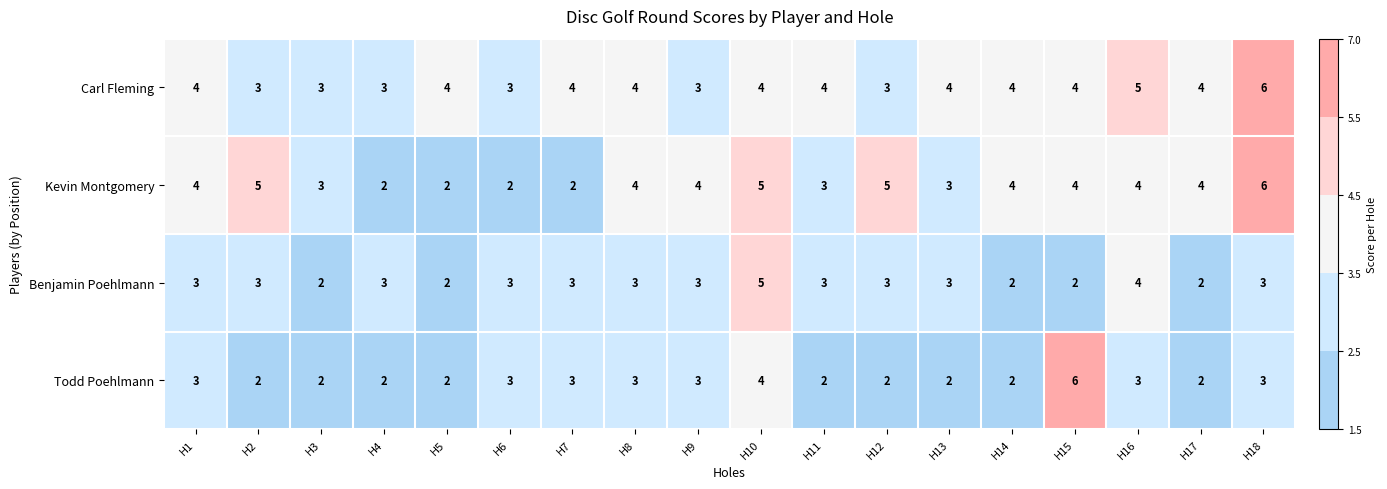

Which series has the largest total across all categories?

Carl Fleming